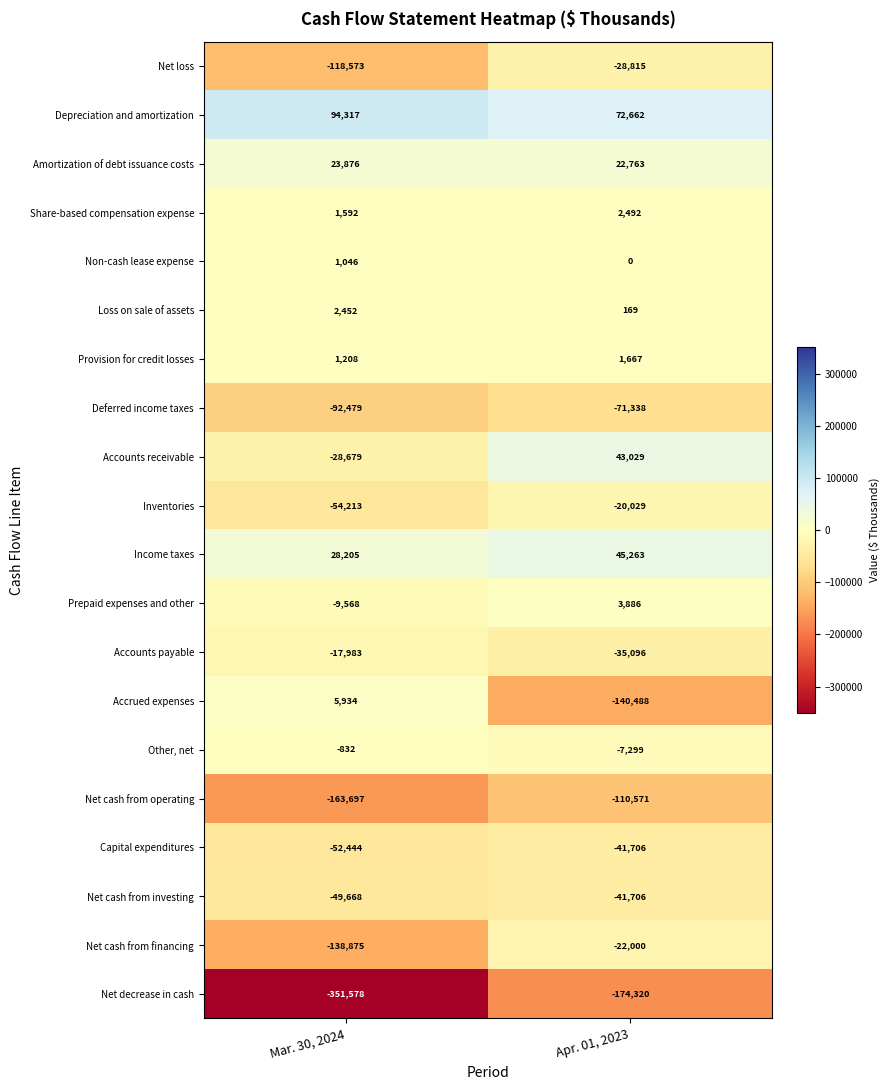

Read the Net cash from financing value at Apr. 01, 2023, to the nearest 10.

-22000